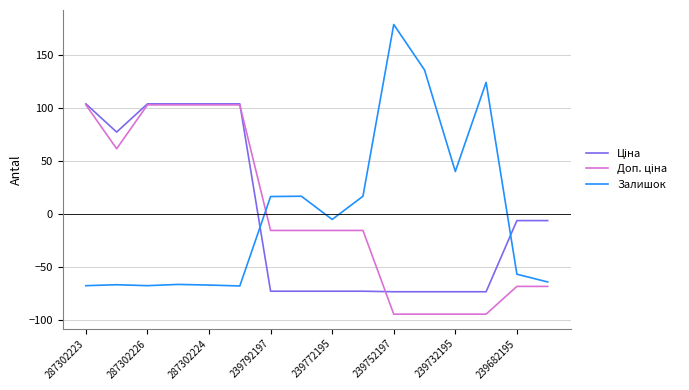

Which series has the largest range (max minus min)?

Залишок